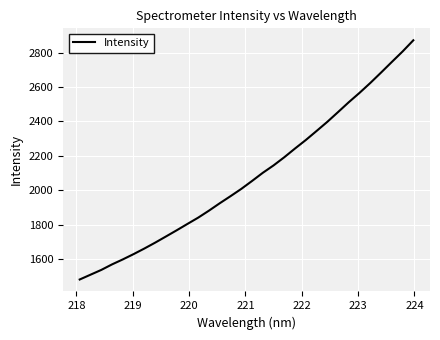

What is the maximum value shown in the chart?

2870.9